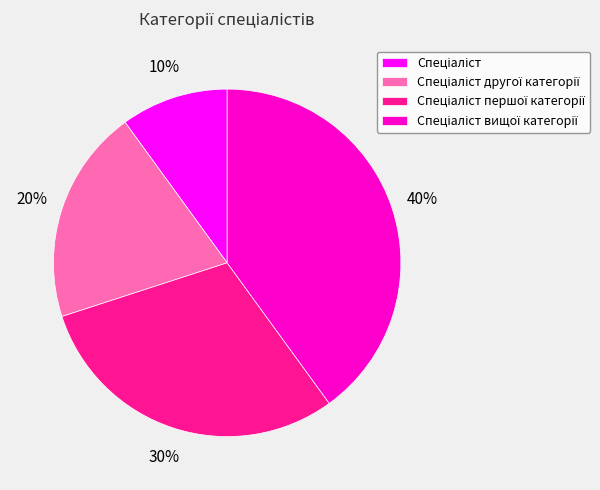

To the nearest percent, what is the average slice percentage?

25%